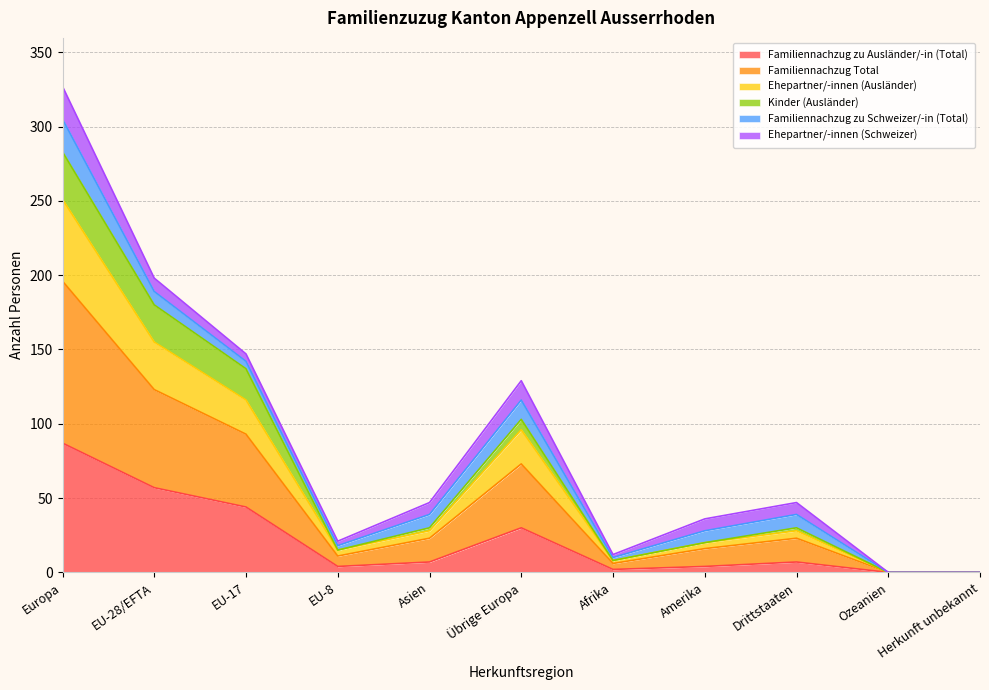

True or false: Familiennachzug Total and Familiennachzug zu Ausländer/-in (Total) intersect in this chart.

False